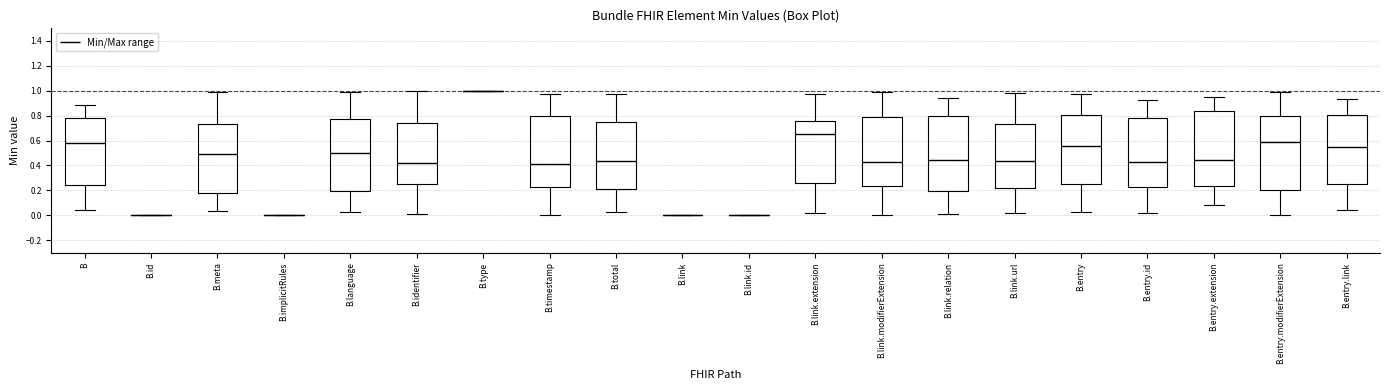

Reading left to right, transcribe this box plot: for each box, give where its median line is, the range the box spans, and where its two whiskers end, as read against the y-axis. The values are not printed on the chart, so give them approximately, as read against the axis.

B: median 0.58, box 0.24 to 0.78, whiskers 0.04 to 0.88
B.id: box collapsed to a line at 0.00, whiskers 0.00 to 0.00
B.meta: median 0.50, box 0.18 to 0.74, whiskers 0.04 to 1.00
B.implicitRules: box collapsed to a line at 0.00, whiskers 0.00 to 0.00
B.language: median 0.50, box 0.20 to 0.78, whiskers 0.02 to 1.00
B.identifier: median 0.42, box 0.26 to 0.74, whiskers 0.02 to 1.00
B.type: box collapsed to a line at 1.00, whiskers 1.00 to 1.00
B.timestamp: median 0.42, box 0.22 to 0.80, whiskers 0.00 to 0.98
B.total: median 0.44, box 0.22 to 0.76, whiskers 0.02 to 0.98
B.link: box collapsed to a line at 0.00, whiskers 0.00 to 0.00
B.link.id: box collapsed to a line at 0.00, whiskers 0.00 to 0.00
B.link.extension: median 0.66, box 0.26 to 0.76, whiskers 0.02 to 0.98
B.link.modifierExtension: median 0.42, box 0.24 to 0.80, whiskers 0.00 to 1.00
B.link.relation: median 0.44, box 0.20 to 0.80, whiskers 0.00 to 0.94
B.link.url: median 0.44, box 0.22 to 0.74, whiskers 0.02 to 0.98
B.entry: median 0.56, box 0.24 to 0.80, whiskers 0.02 to 0.98
B.entry.id: median 0.42, box 0.22 to 0.78, whiskers 0.02 to 0.92
B.entry.extension: median 0.44, box 0.24 to 0.84, whiskers 0.08 to 0.94
B.entry.modifierExtension: median 0.58, box 0.20 to 0.80, whiskers 0.00 to 1.00
B.entry.link: median 0.54, box 0.26 to 0.80, whiskers 0.04 to 0.94